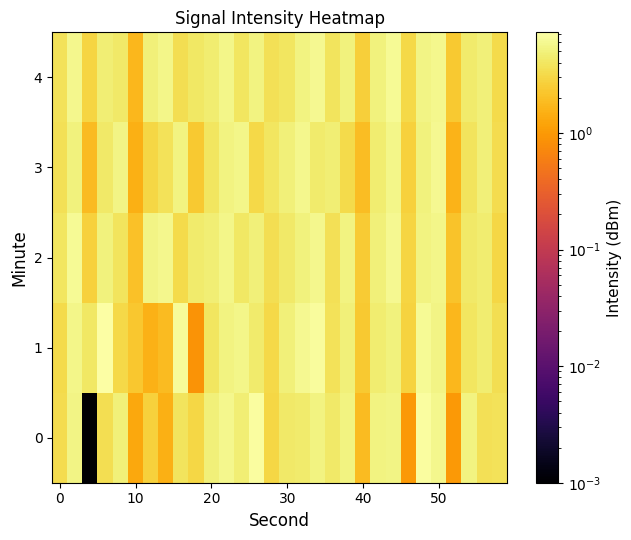

At which category is the sum across all series the highest?

50